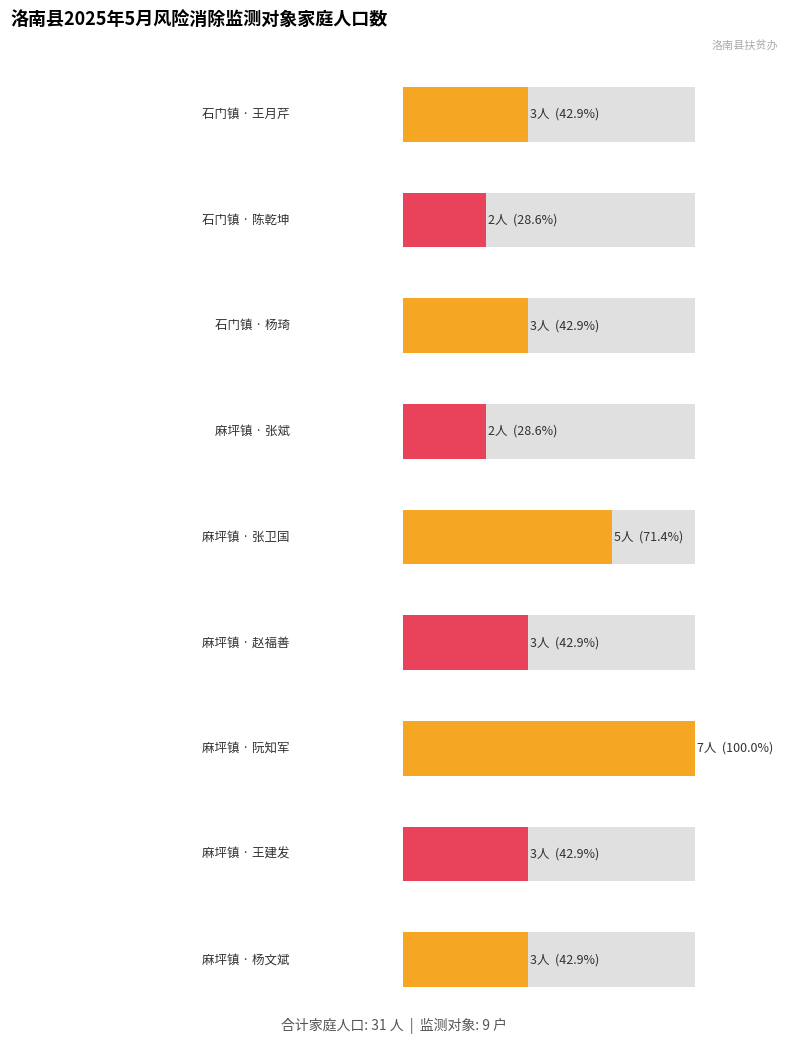

List the labels in order of value, smallest first.

陈乾坤, 张斌, 王月芹, 杨琦, 赵福善, 王建发, 杨文斌, 张卫国, 阮知军